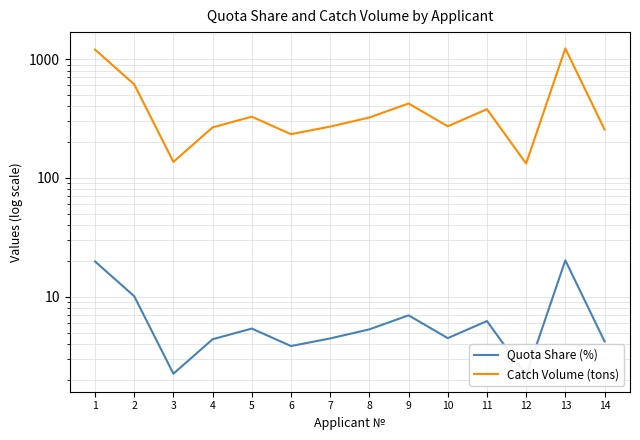

Which label corresponds to the largest value in the chart?

13